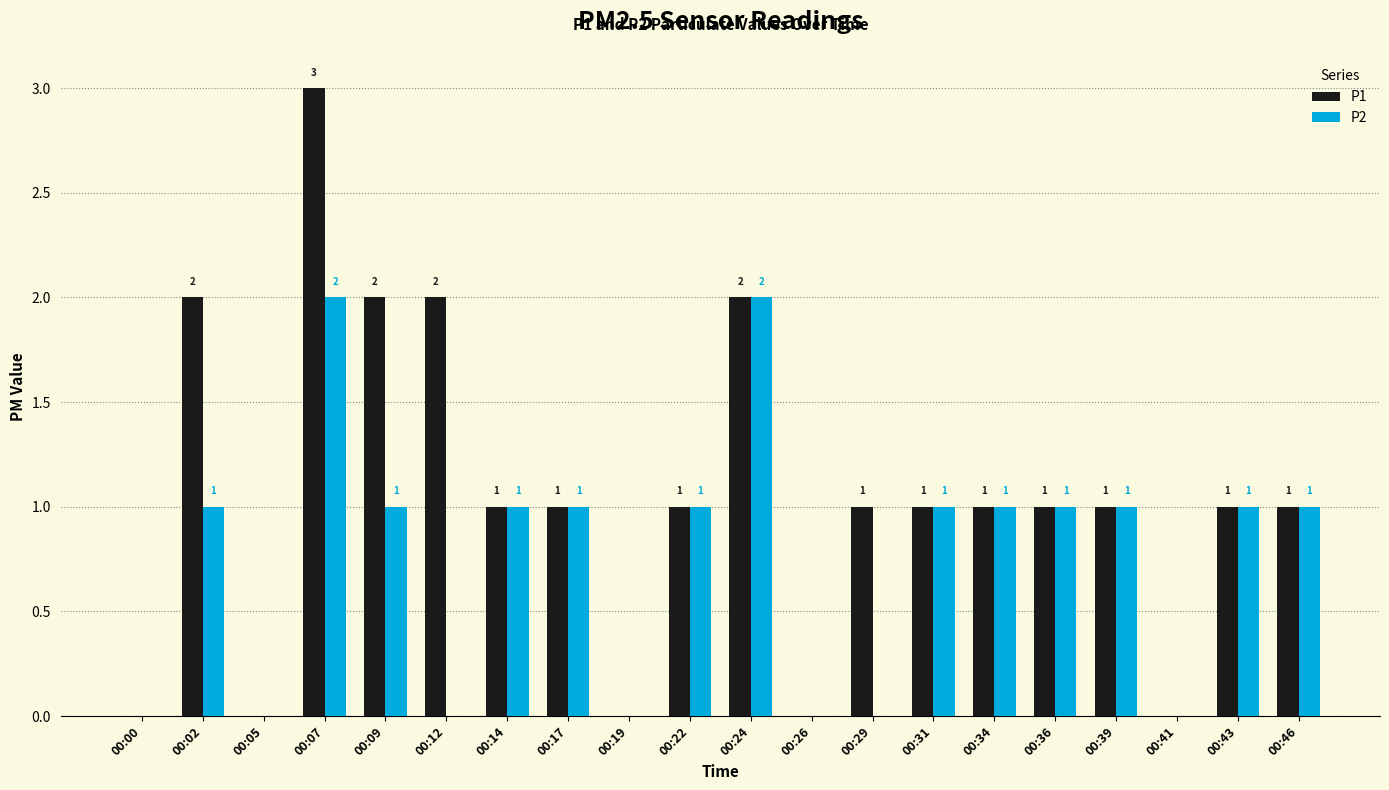

Is it true that P2 equals 1 at 00:19?

False